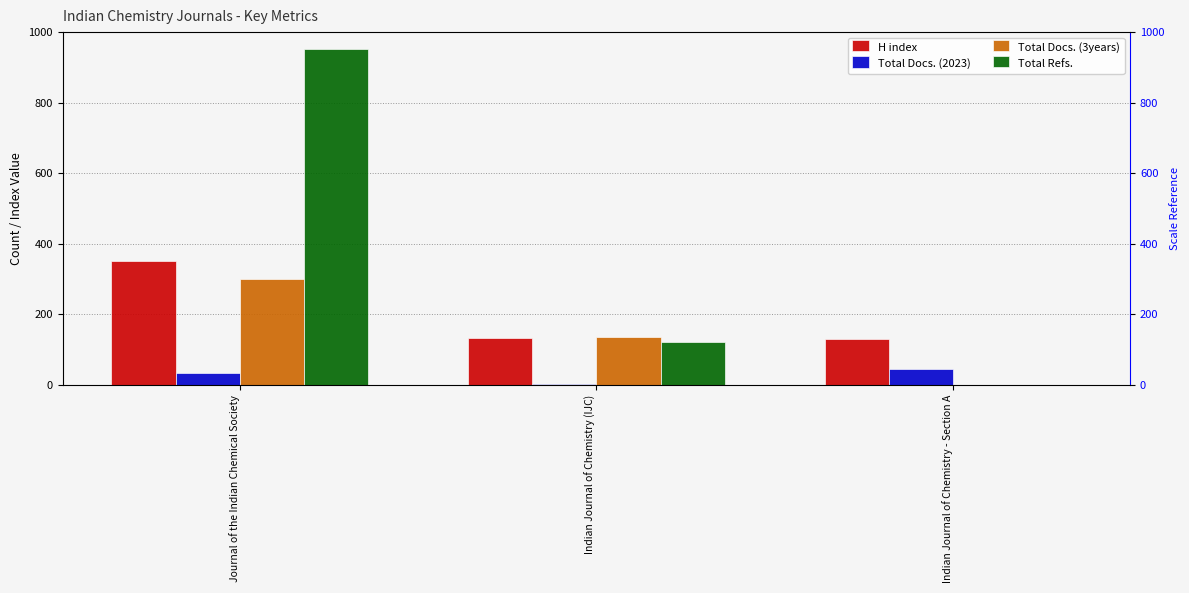

What is the sum of the Total Docs. (2023) values at Indian Journal of Chemistry (IJC) and Journal of the Indian Chemical Society?

38